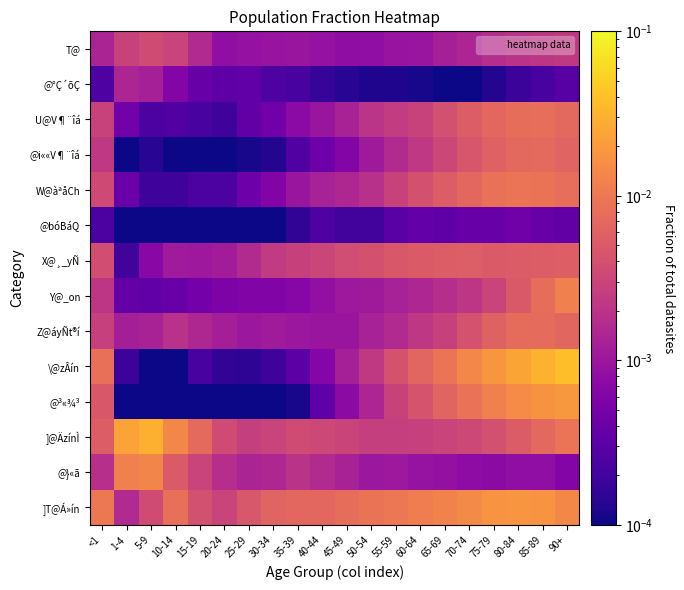

At how many categories does at least one series exceed 0?

20